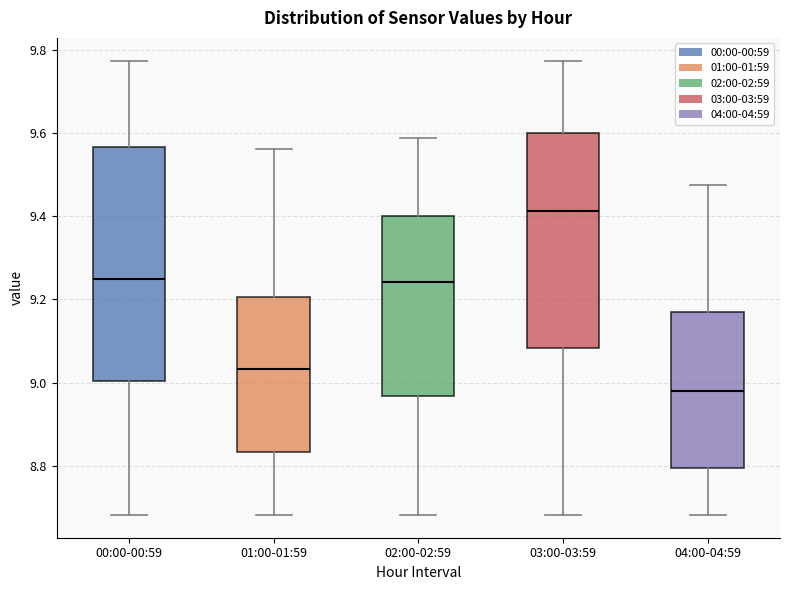

Reading left to right, read every box against the y-axis: the position of its median line, the range the box covers, and the ends of its whiskers. The values are not printed on the chart, so give them approximately, as read against the axis.

00:00-00:59: median 9.24, box 9.00 to 9.56, whiskers 8.68 to 9.78
01:00-01:59: median 9.04, box 8.84 to 9.20, whiskers 8.68 to 9.56
02:00-02:59: median 9.24, box 8.96 to 9.40, whiskers 8.68 to 9.58
03:00-03:59: median 9.42, box 9.08 to 9.60, whiskers 8.68 to 9.78
04:00-04:59: median 8.98, box 8.80 to 9.16, whiskers 8.68 to 9.48